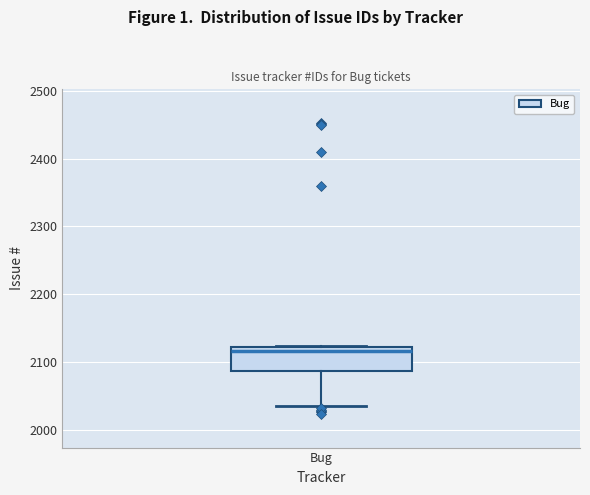

Where is the upper edge of the box for Bug on the y-axis? The values are not printed on the chart, so give them approximately, as read against the axis.

2120